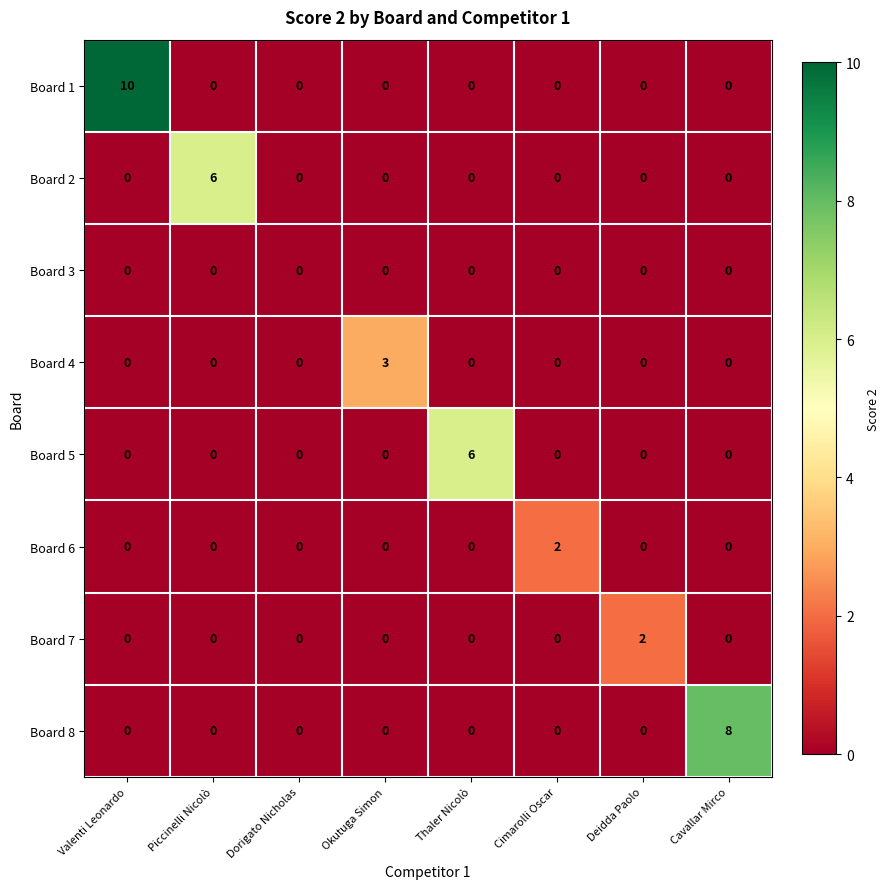

Which series has the largest total across all categories?

Board 1